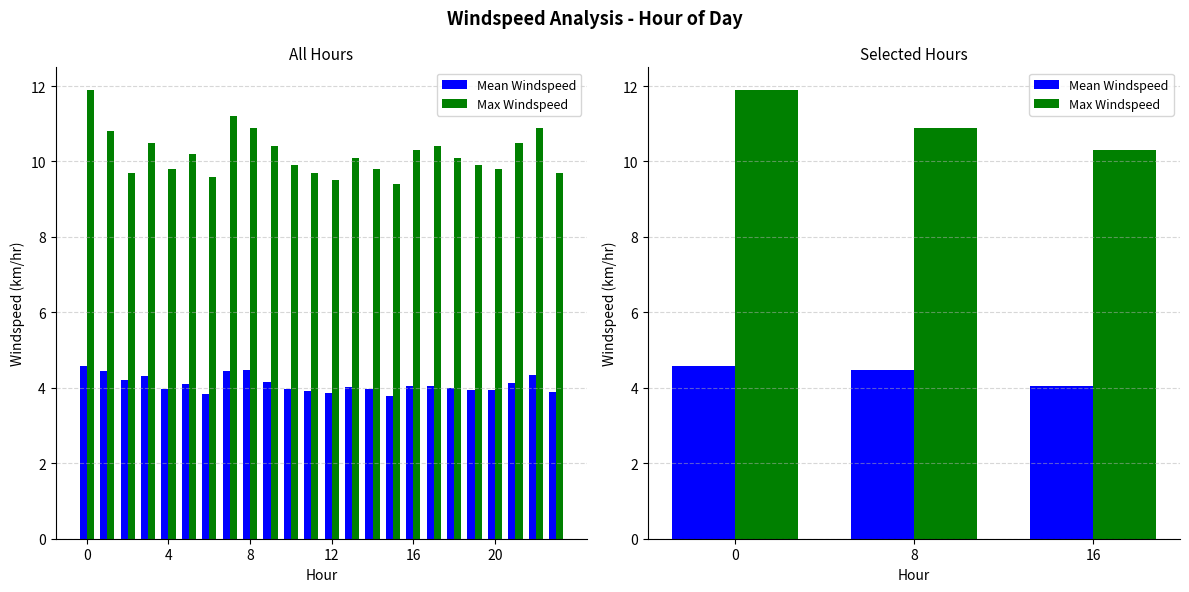

The value of Max Windspeed at 16 is 4.5. True or false?

False